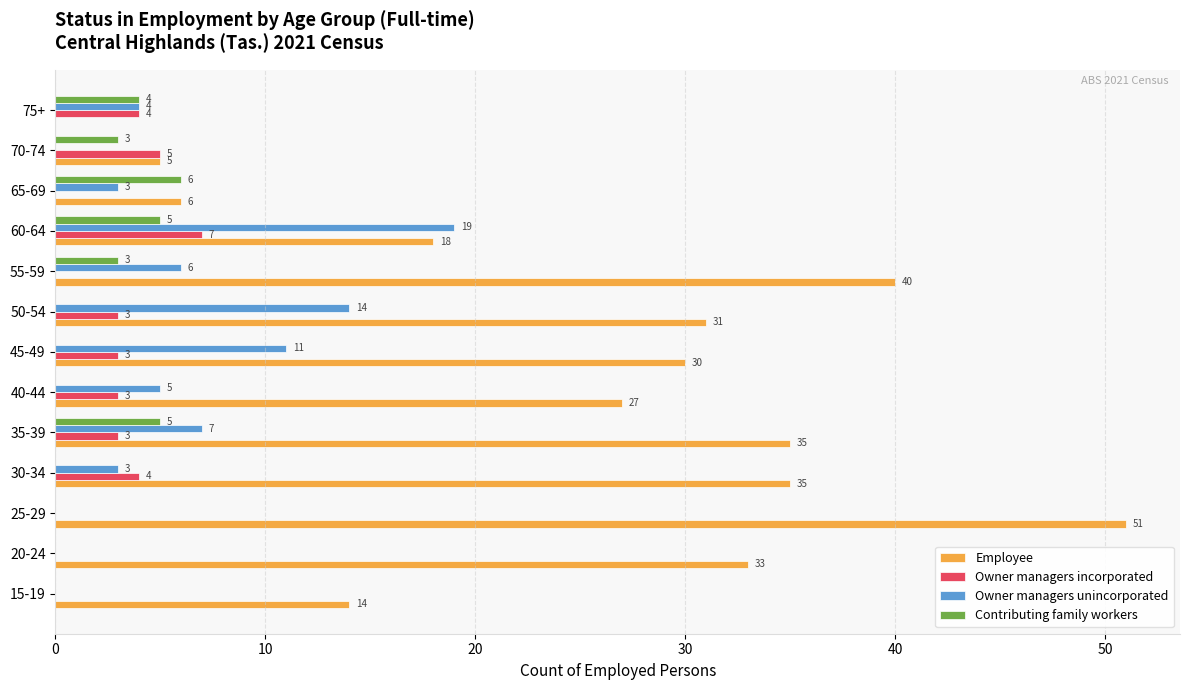

Which series changed the most between 50-54 and 70-74?

Employee